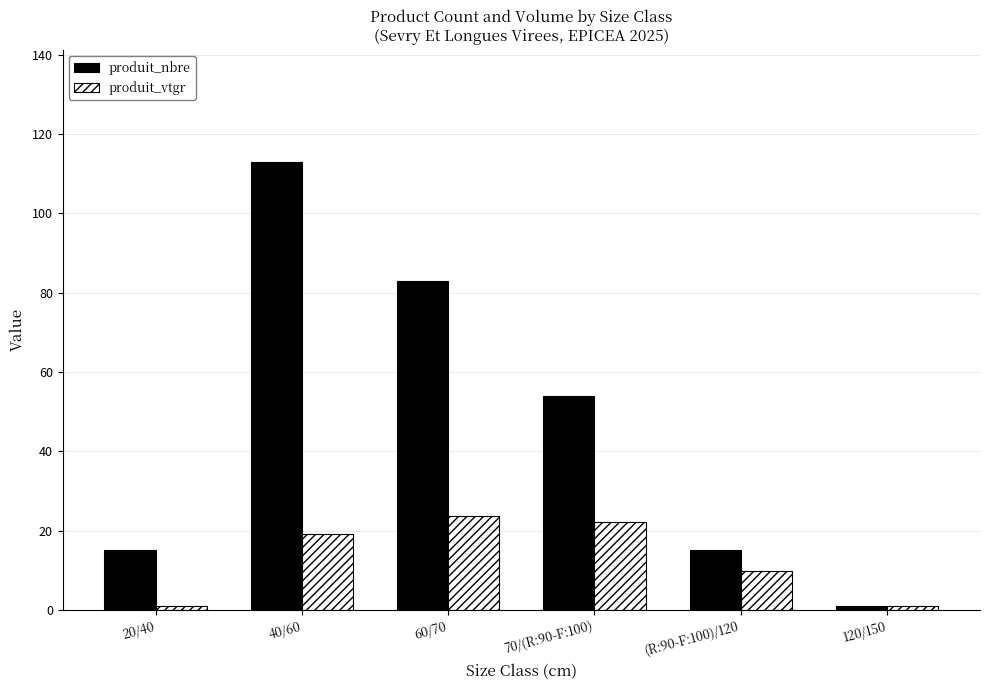

What position from the right is (R:90-F:100)/120?

2